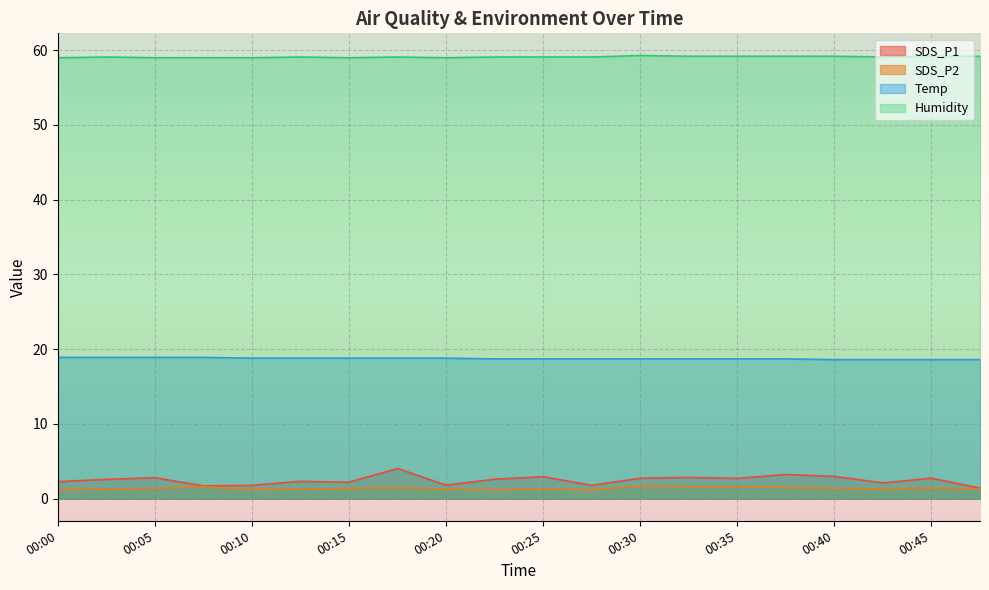

What is the difference between the highest and lowest values at 00:42?

57.8